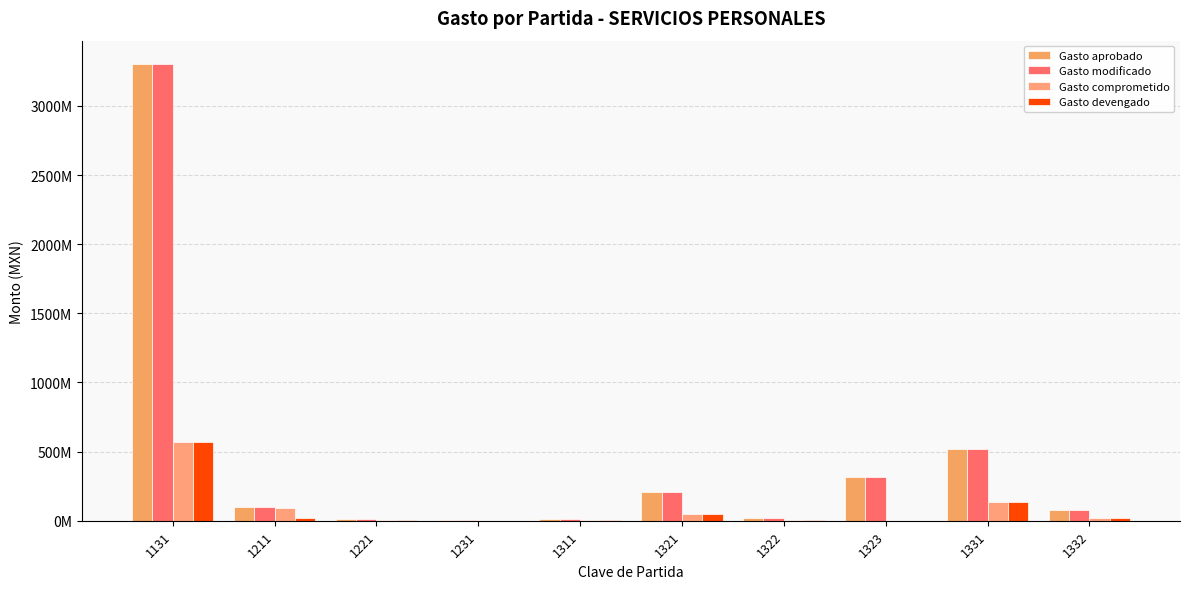

The value of Gasto comprometido at 1131 is 744359146.2. True or false?

False